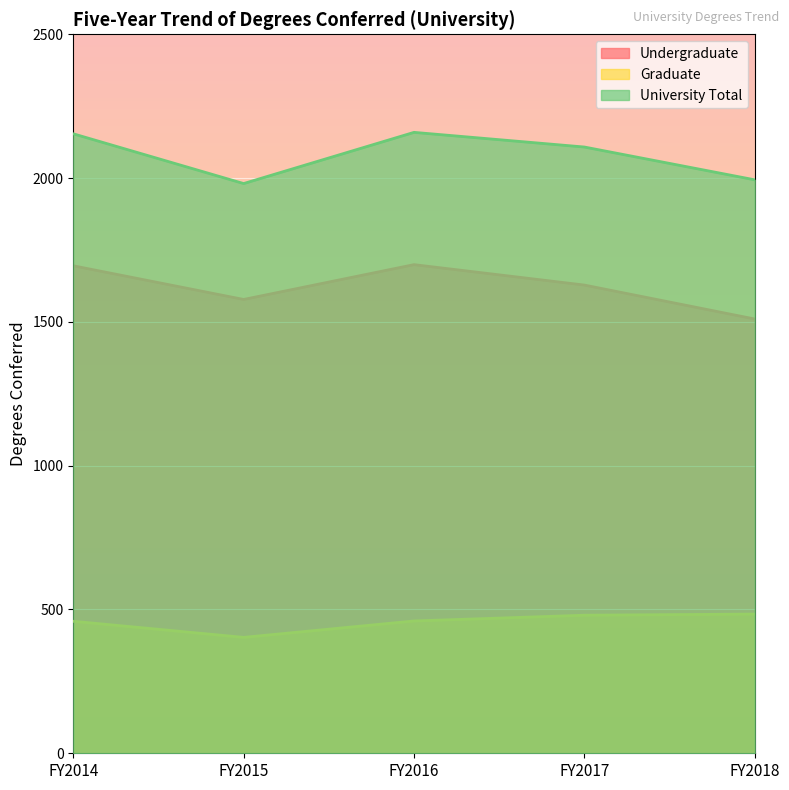

The Graduate series shows 480 at FY2017. True or false?

True